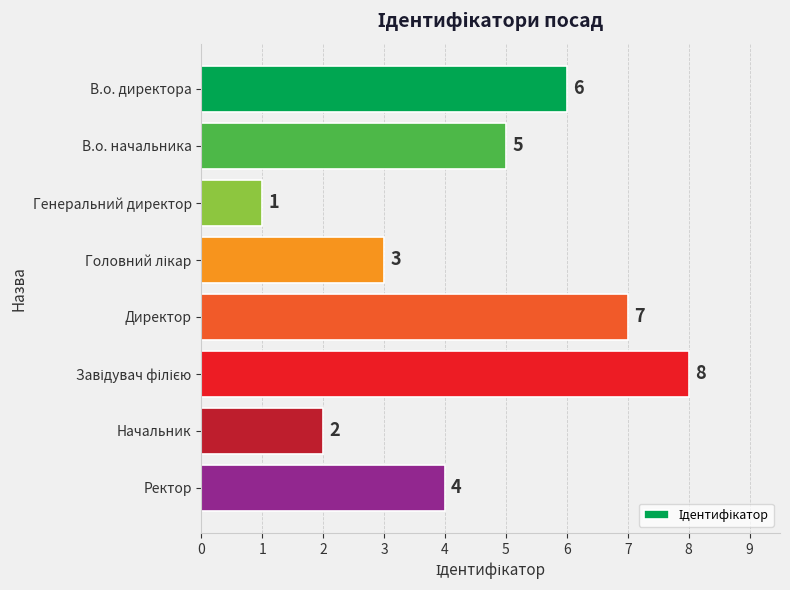

Reading bottom to top, what are all the values shown in this chart?

4	2	8	7	3	1	5	6